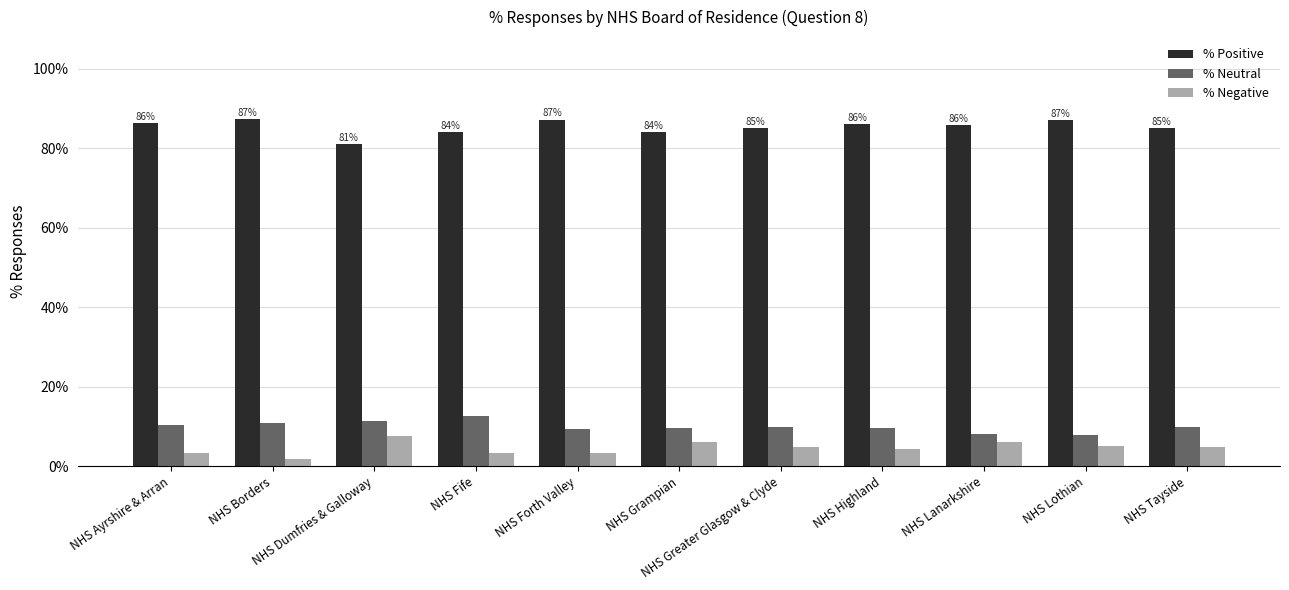

Read the % Positive value at NHS Borders.

0.9